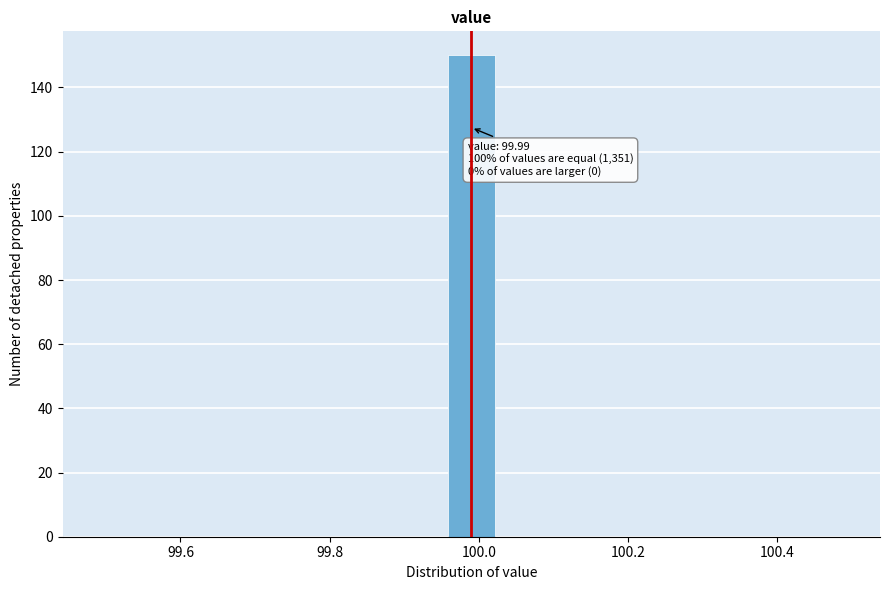

Read against the x-axis, roughly where is the centre of the tallest bar?

100.00